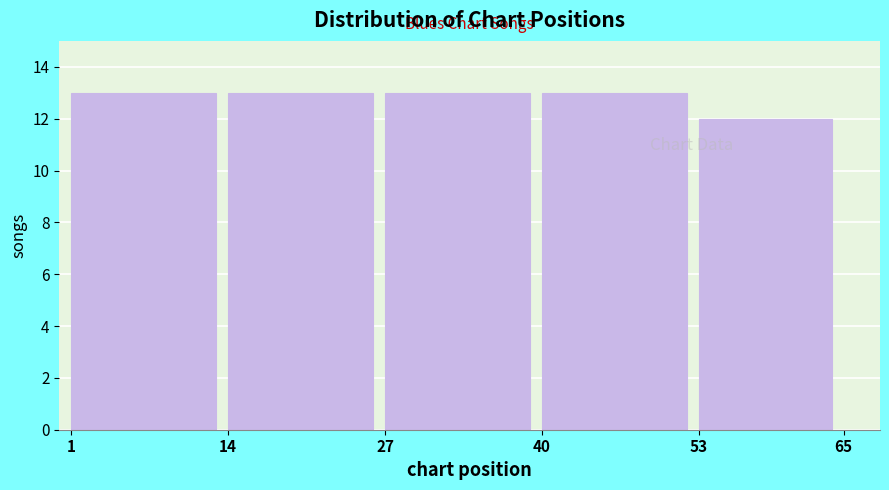

Reading right to left, extract all data points from this chart.

53=12	40=13	27=13	14=13	1=13